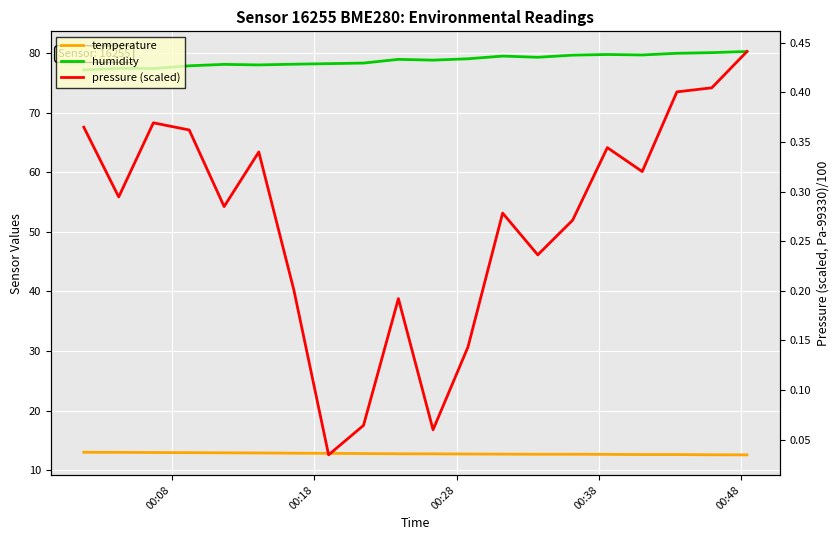

What is the sum of all humidity values?

1575.2